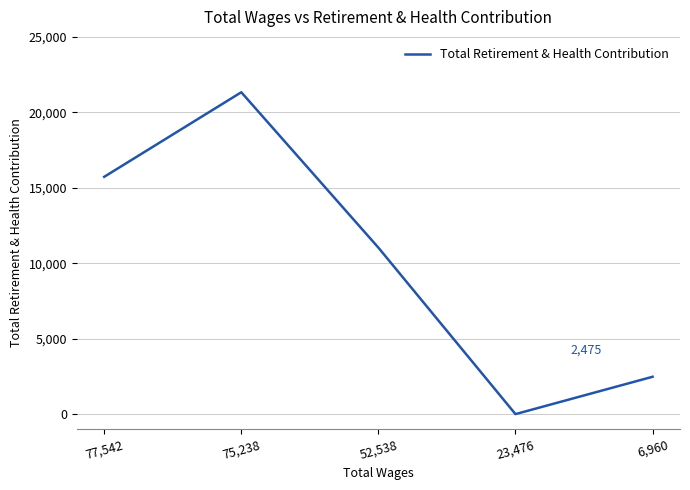

What is the difference between the maximum and minimum values?

21331